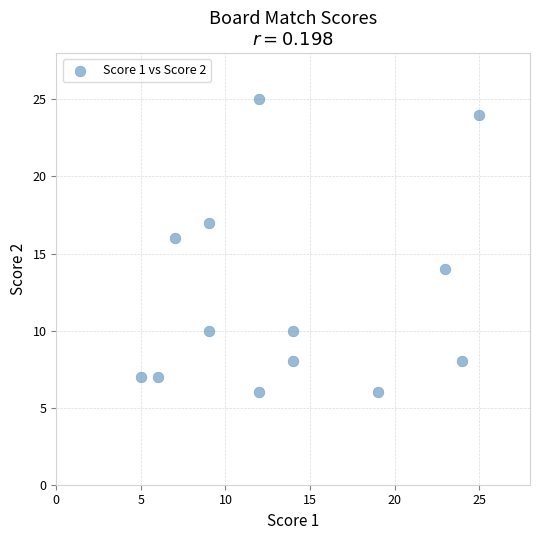

What is the range of Y values (max minus min)?

19